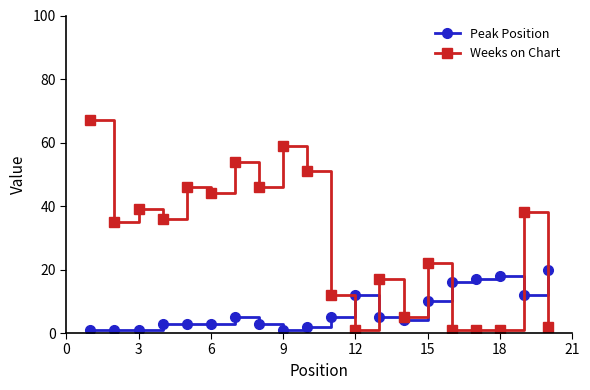

What is the highest value of the Peak Position series?

20